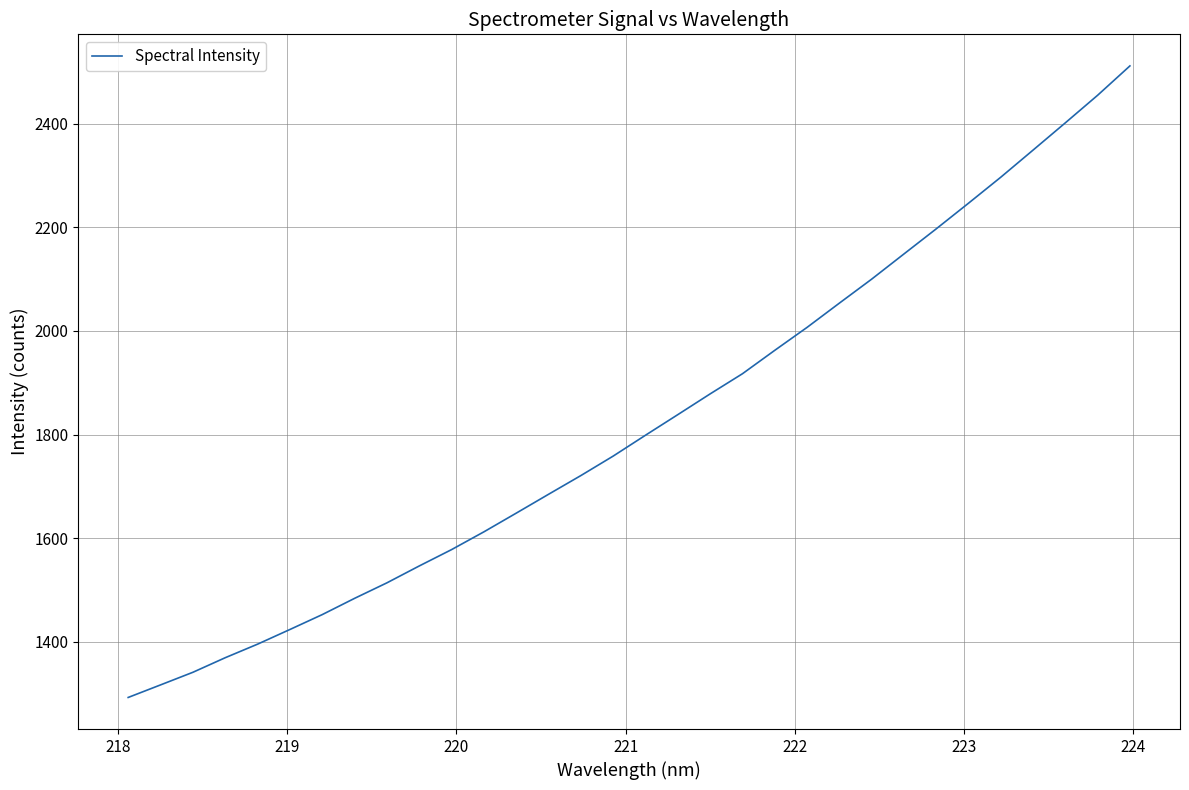

What is the smallest value displayed?

1292.2